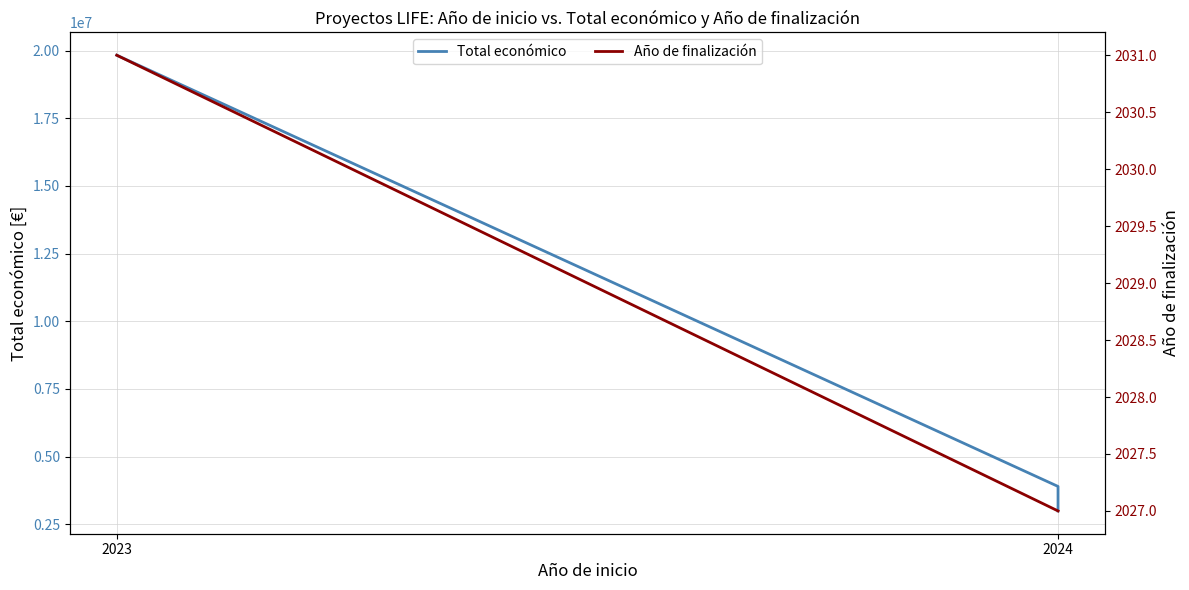

At how many categories does at least one series exceed 16308427?

1